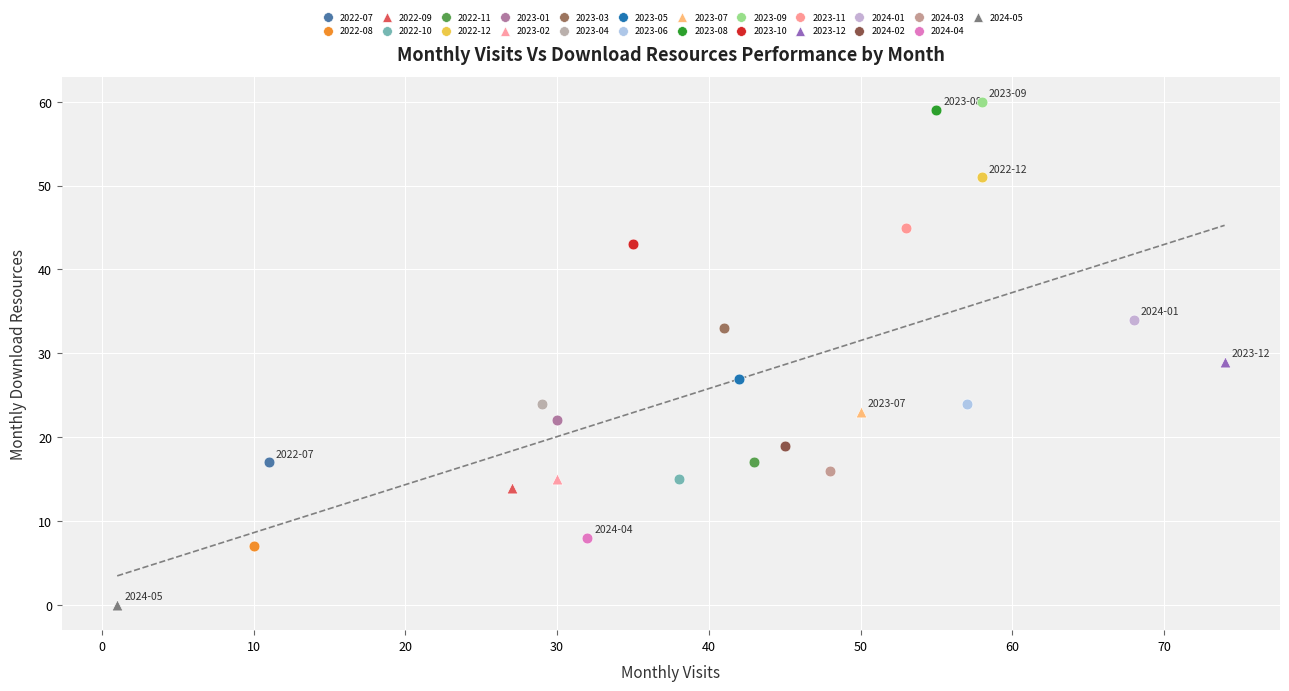

Which series reaches the minimum Y coordinate?

2024-05